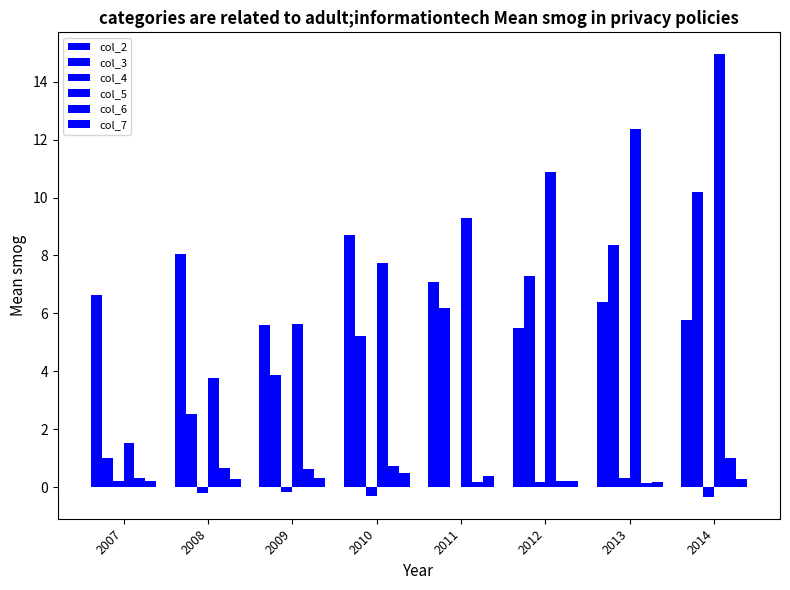

How many values in the col_2 series exceed 6?

5